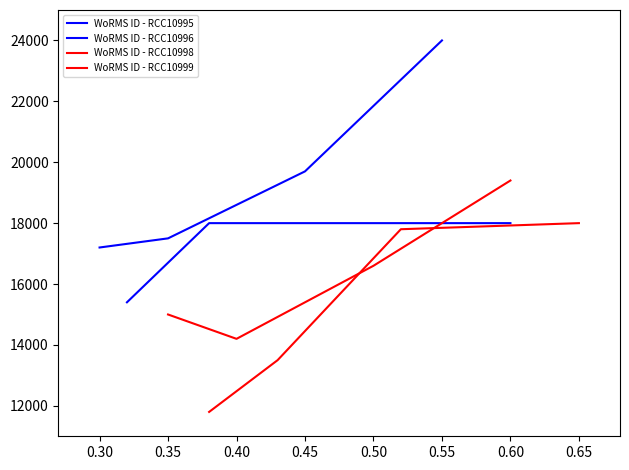

What are all the series names shown in the legend?

WoRMS ID - RCC10995, WoRMS ID - RCC10996, WoRMS ID - RCC10998, WoRMS ID - RCC10999